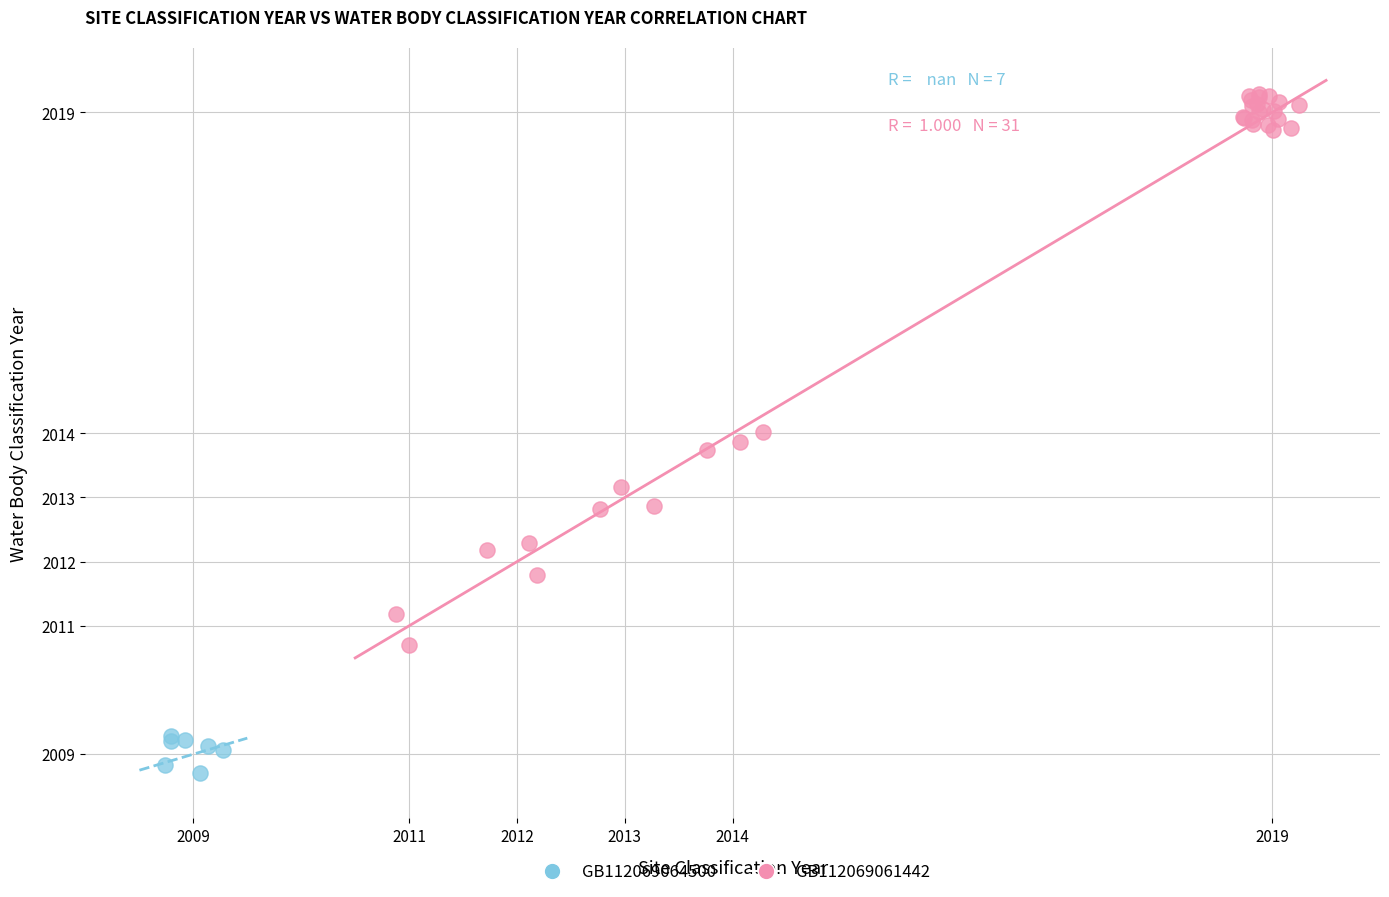

Which series contains the highest Y value?

GB112069061442